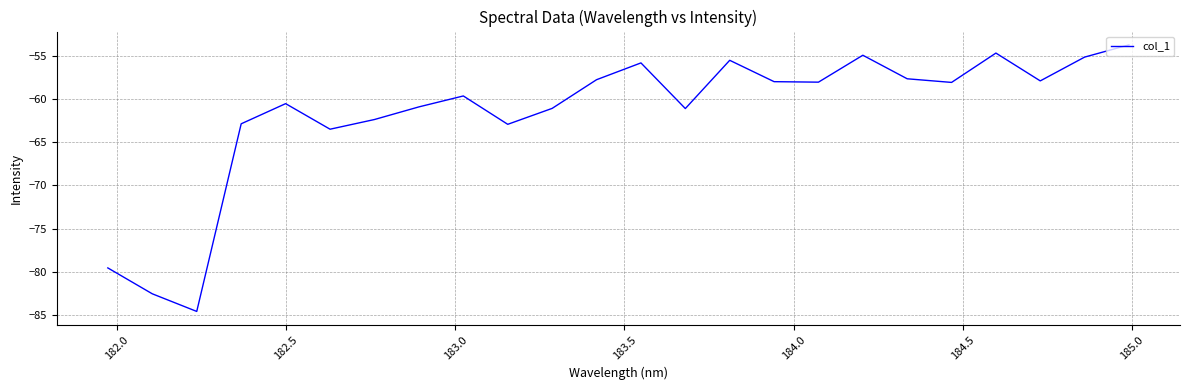

What is the difference between the maximum and minimum values?

30.9